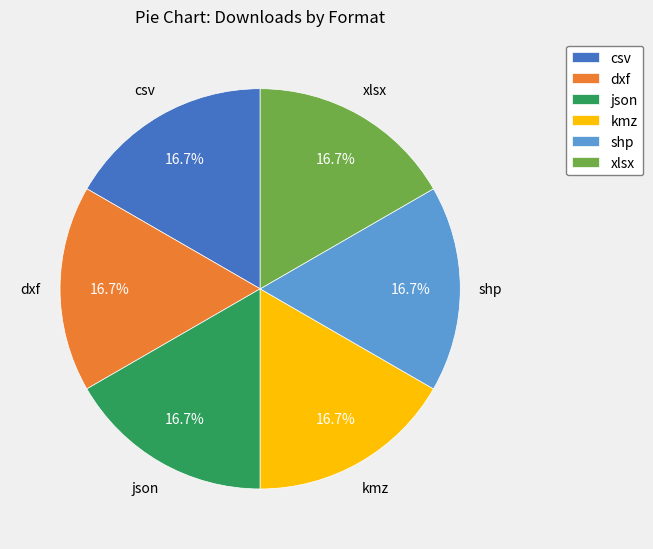

Is there a majority slice in this chart?

No